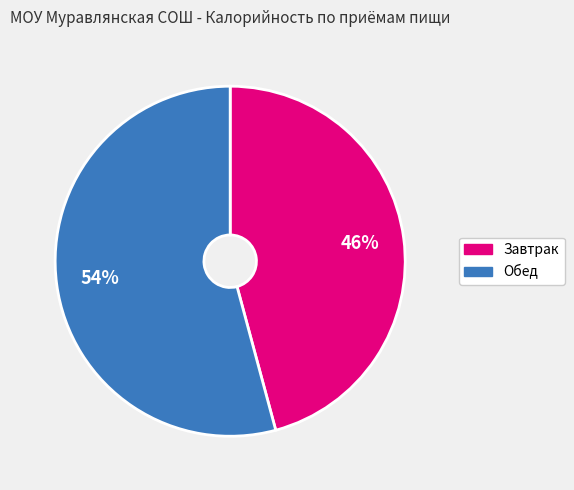

Is there a majority slice in this chart?

Yes